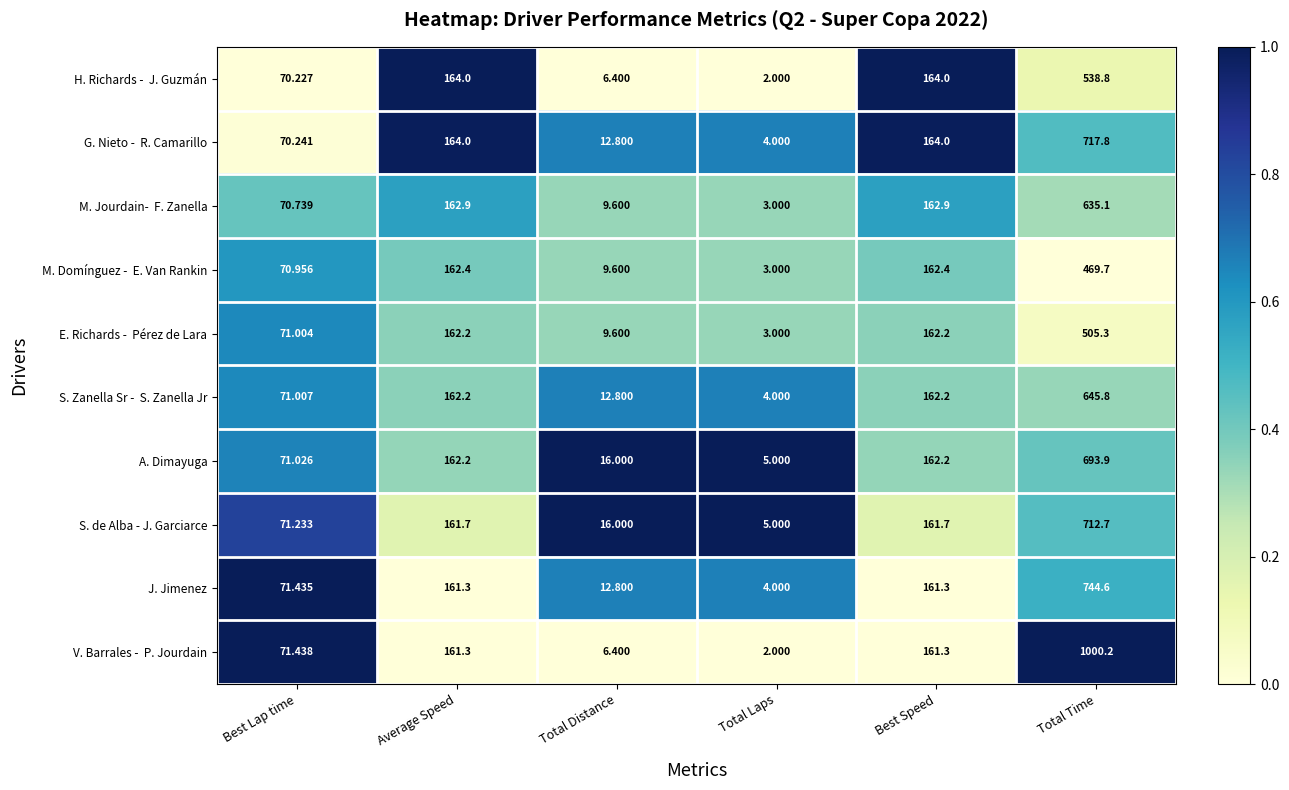

How many data points does each series have?

6